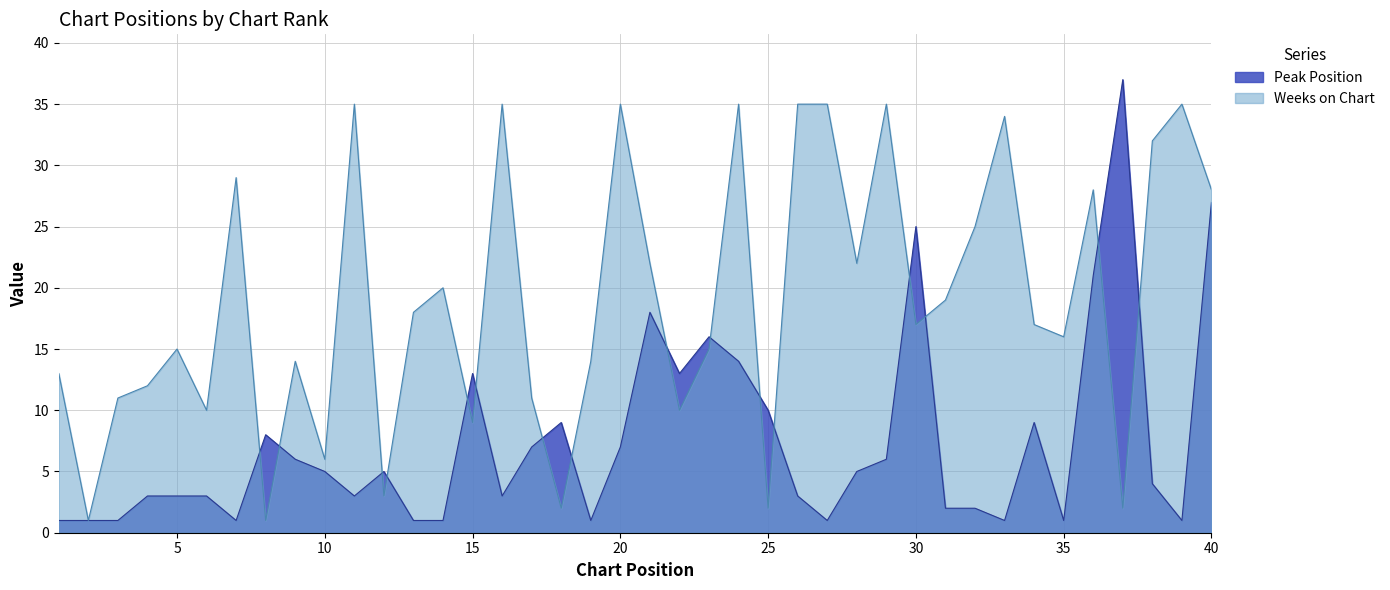

What is the difference between the maximum and second lowest values in the Weeks on Chart series?

34